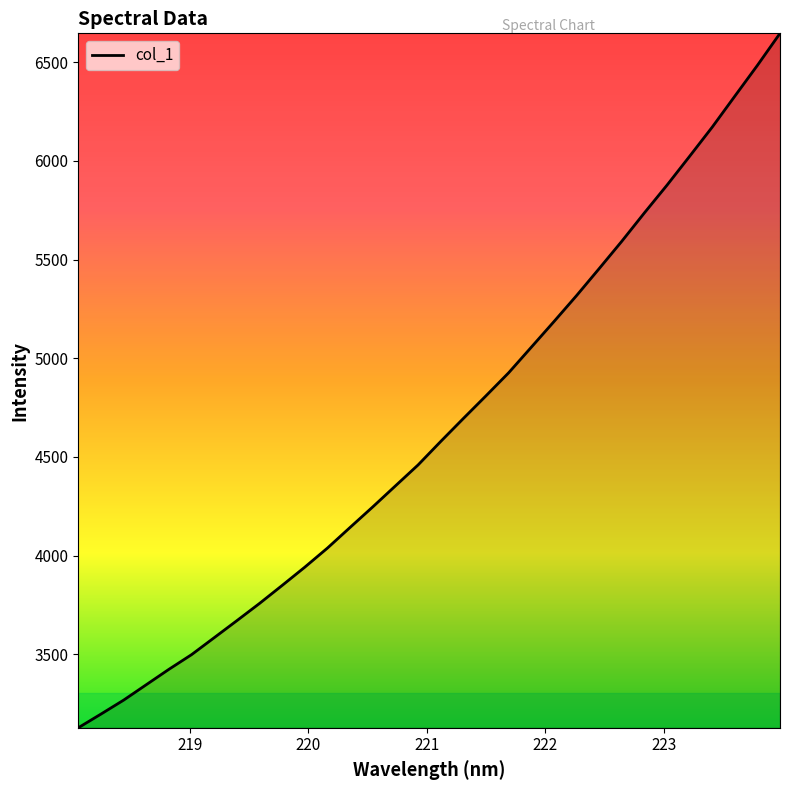

What is the difference between the maximum and minimum values?

3519.2